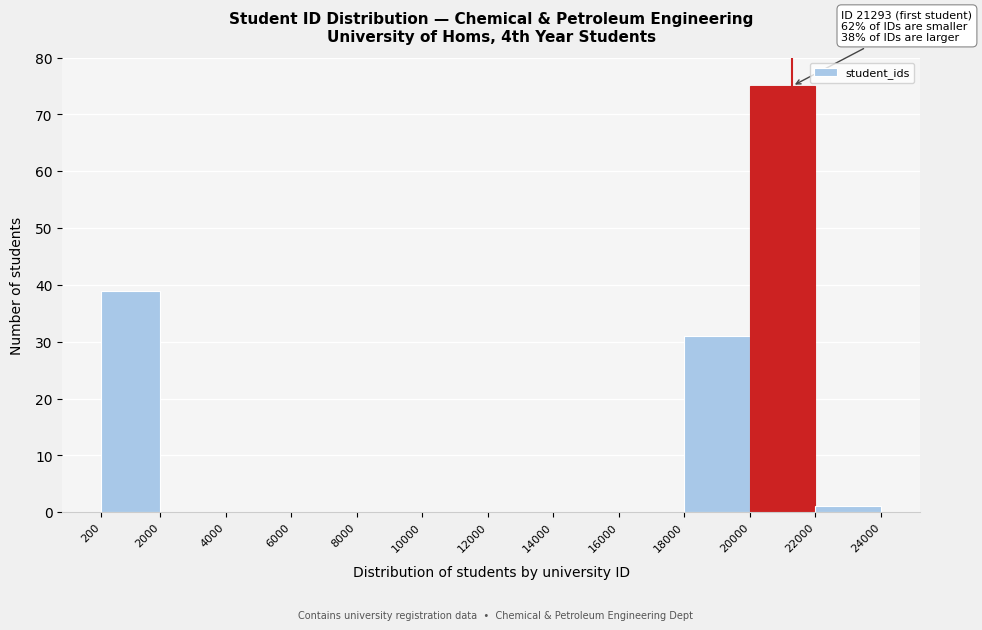

Which range on the x-axis has the tallest bar?

20000 to 22000